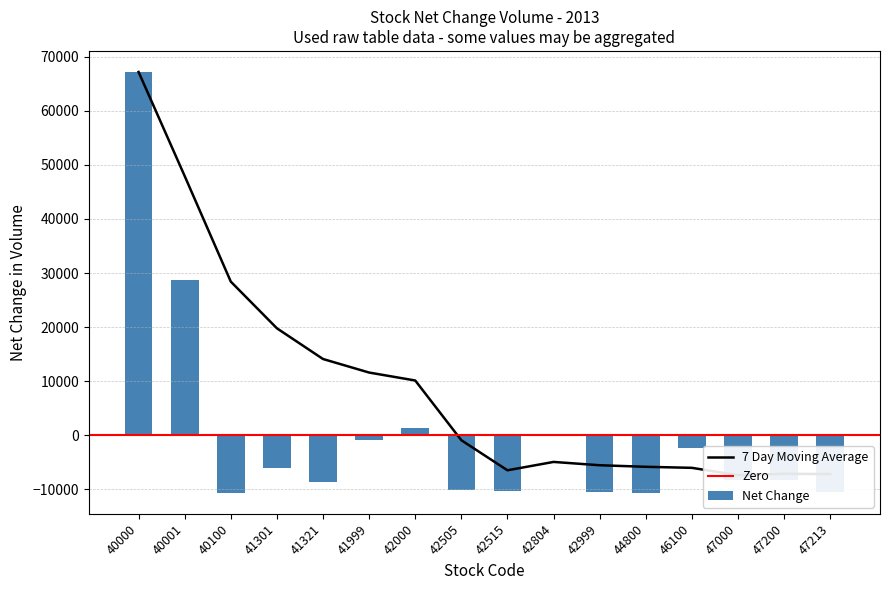

Does the chart contain any negative values?

Yes